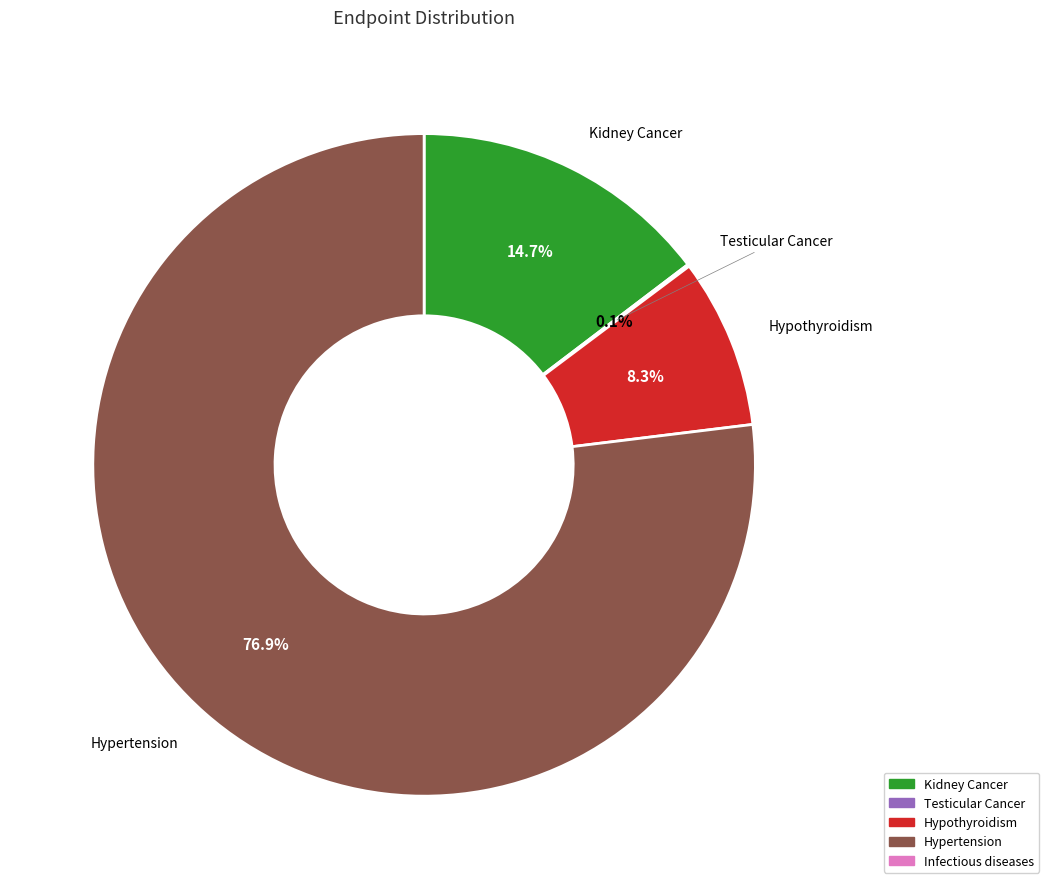

What percentage is NOT represented by Hypertension?

23.1%